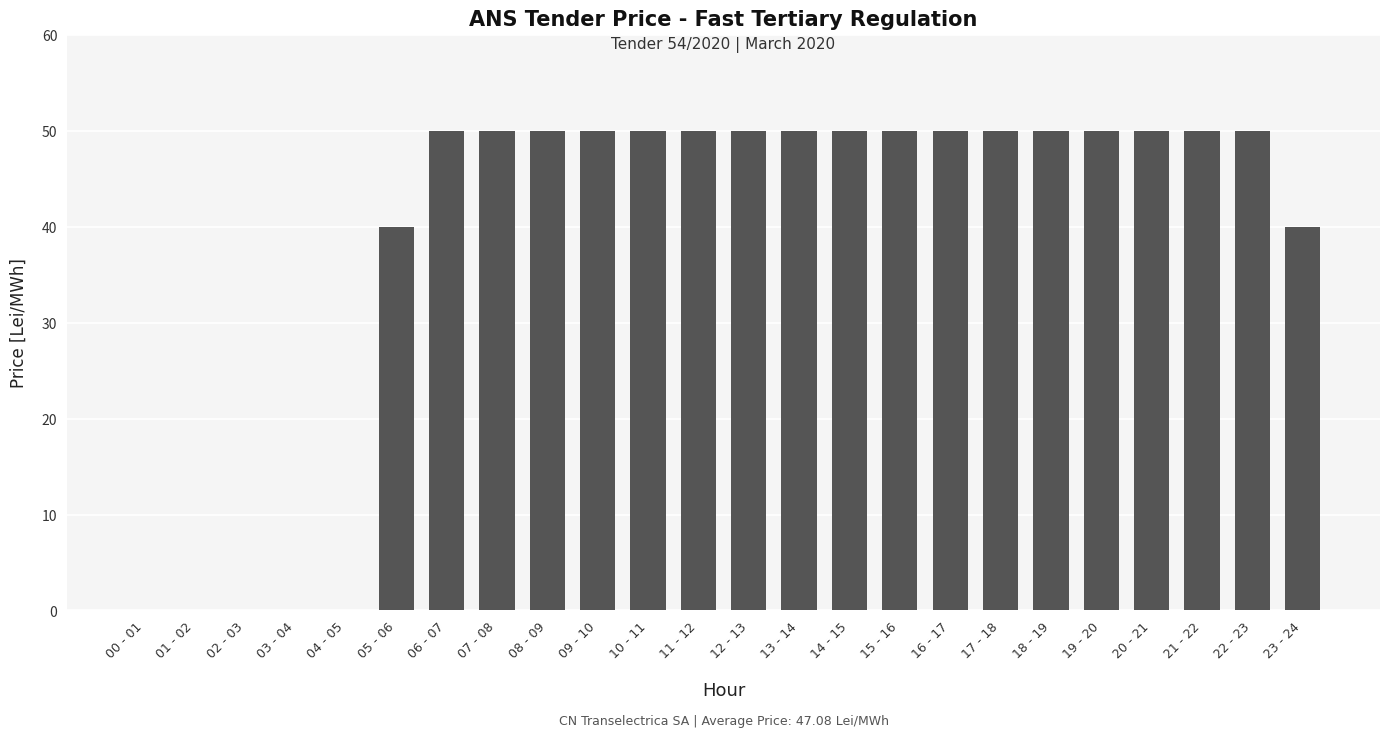

What is the average value?

39